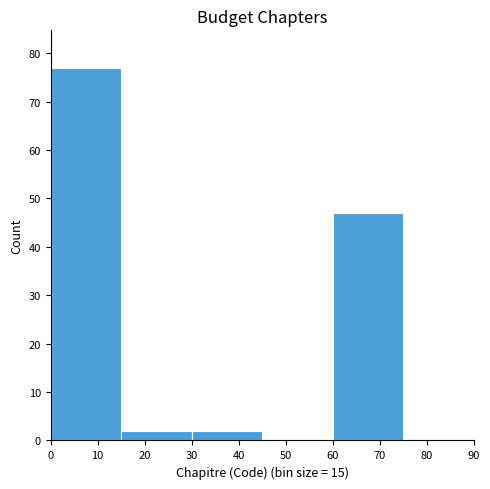

Reading left to right, list every bar in this chart as the range it spans on the x-axis followed by its height. The values are not printed on the chart, so give them approximately, as read against the axis.

0 to 15: 77
15 to 30: 2
30 to 45: 2
45 to 60: 0
60 to 75: 47
75 to 90: 0